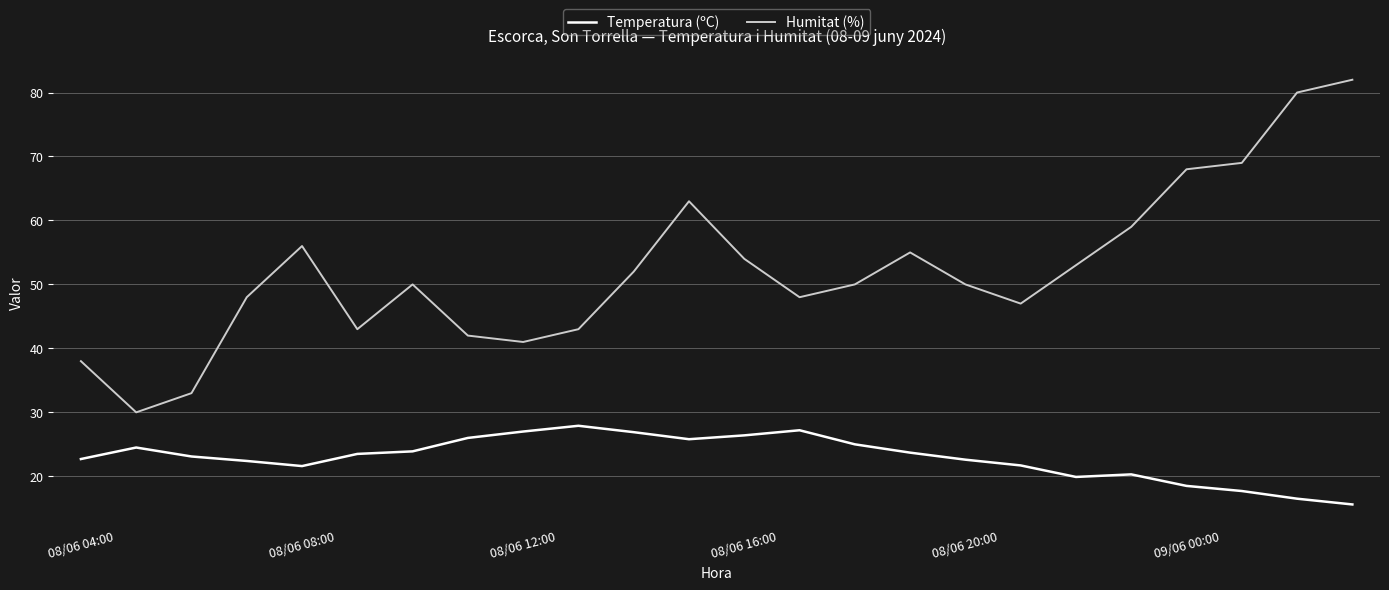

Which series has the largest range (max minus min)?

Humitat (%)